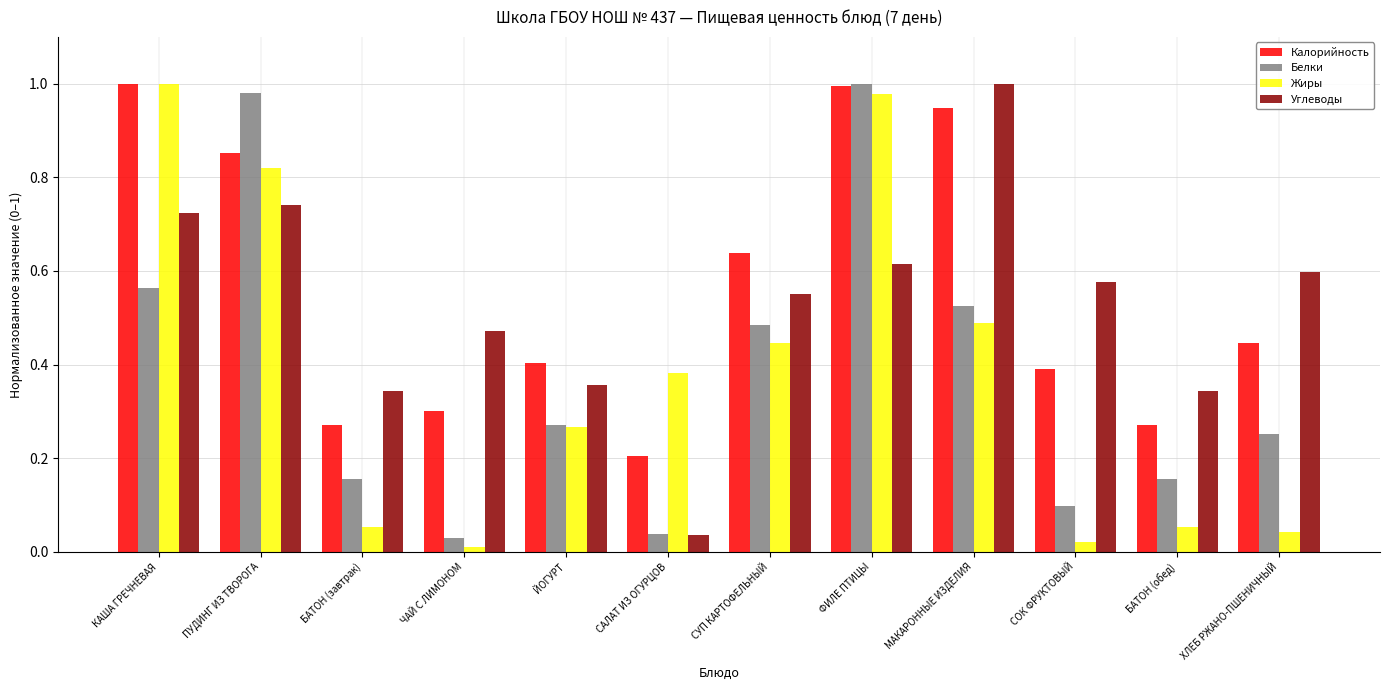

Which category has the highest value in the Углеводы series?

МАКАРОННЫЕ ИЗДЕЛИЯ